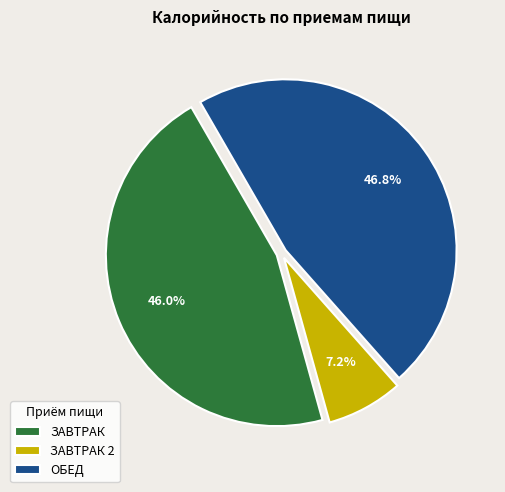

Rank the categories by value from lowest to highest.

ЗАВТРАК 2, ЗАВТРАК, ОБЕД